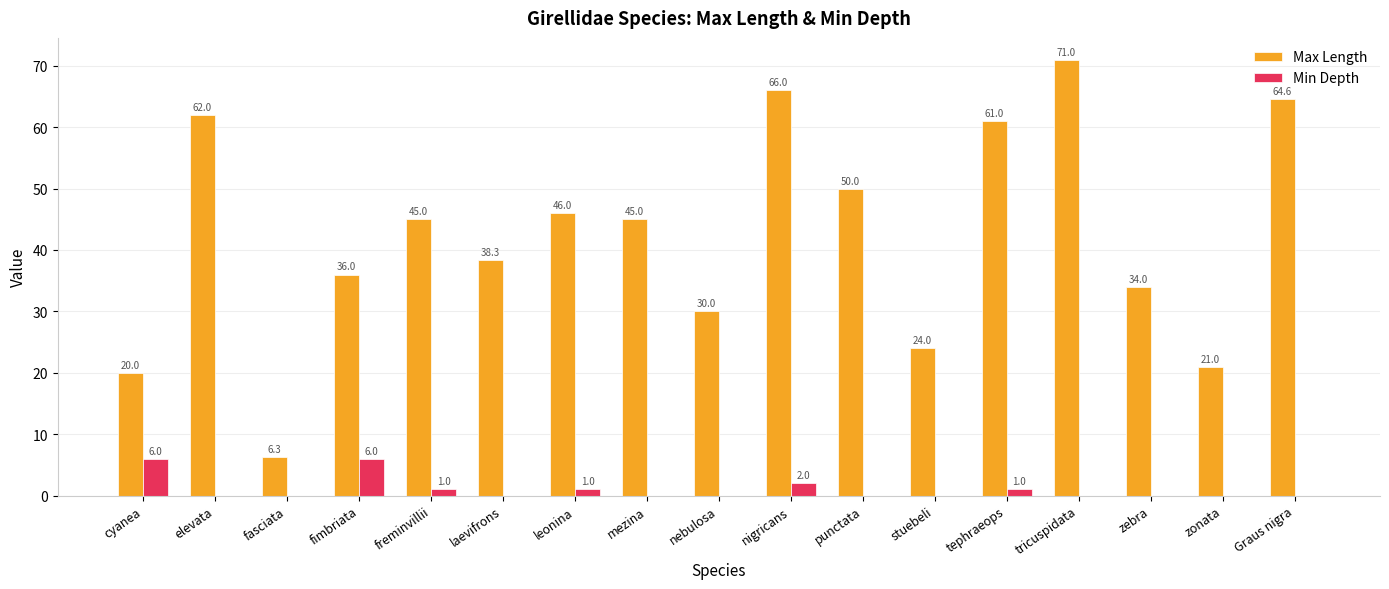

What are all the series names shown in the legend?

Max Length, Min Depth